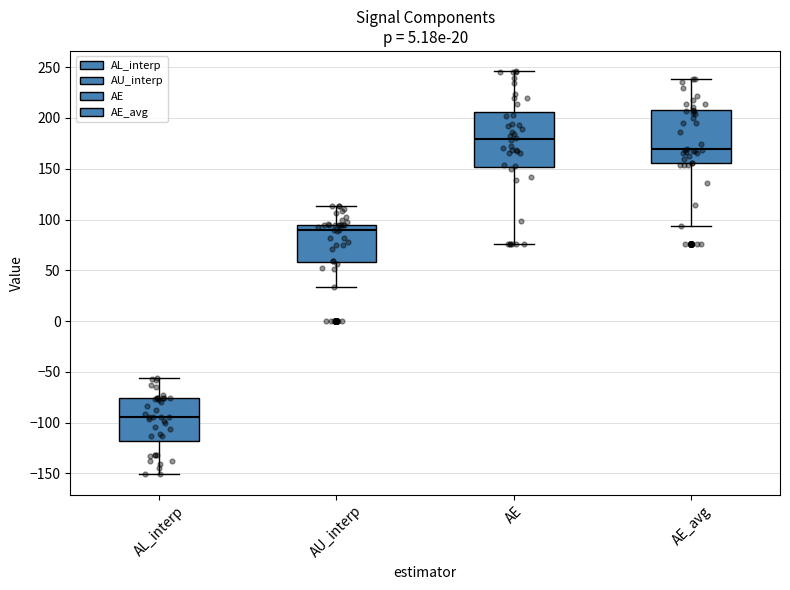

Which box has the lowest median line?

AL_interp